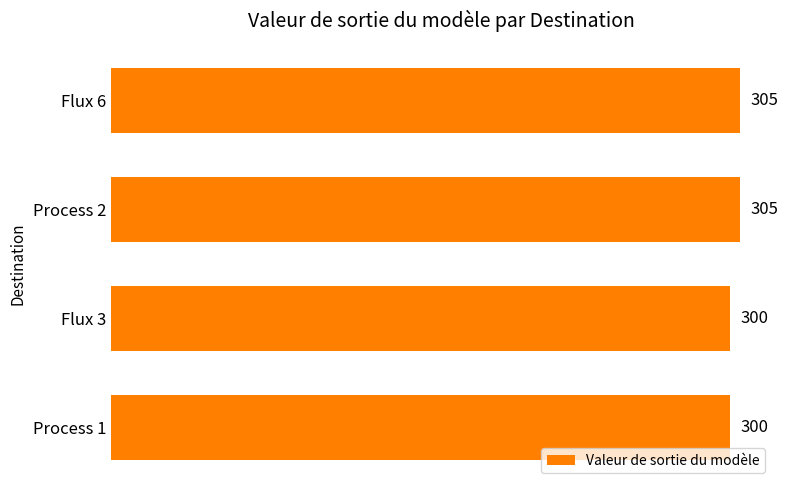

Reading top to bottom, extract all data points from this chart.

Flux 6=305	Process 2=305	Flux 3=300	Process 1=300